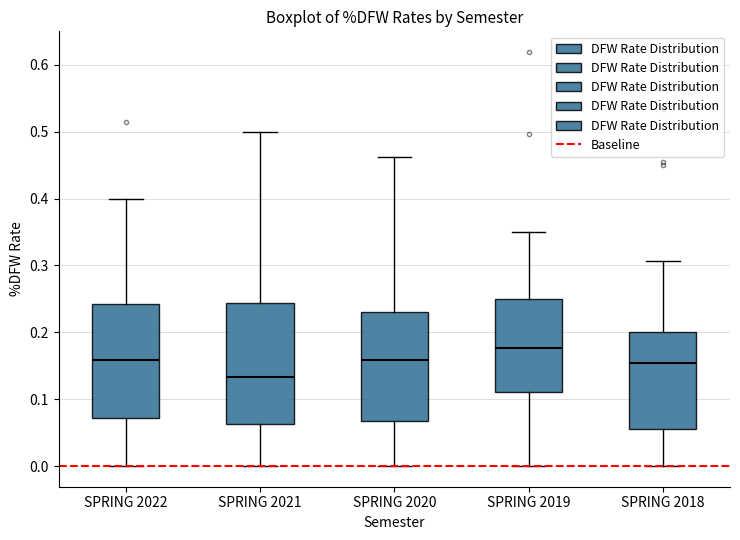

Reading left to right, transcribe this box plot: for each box, give where its median line is, the range the box spans, and where its two whiskers end, as read against the y-axis. The values are not printed on the chart, so give them approximately, as read against the axis.

SPRING 2022: median 0.16, box 0.07 to 0.24, whiskers 0.00 to 0.40
SPRING 2021: median 0.13, box 0.06 to 0.24, whiskers 0.00 to 0.50
SPRING 2020: median 0.16, box 0.07 to 0.23, whiskers 0.00 to 0.46
SPRING 2019: median 0.18, box 0.11 to 0.25, whiskers 0.00 to 0.35
SPRING 2018: median 0.15, box 0.06 to 0.20, whiskers 0.00 to 0.31